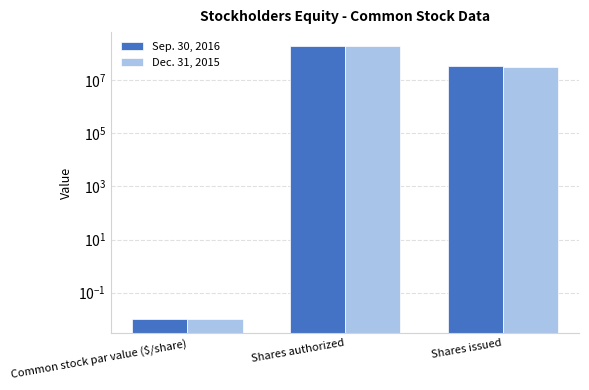

What are all the series names shown in the legend?

Sep. 30, 2016, Dec. 31, 2015